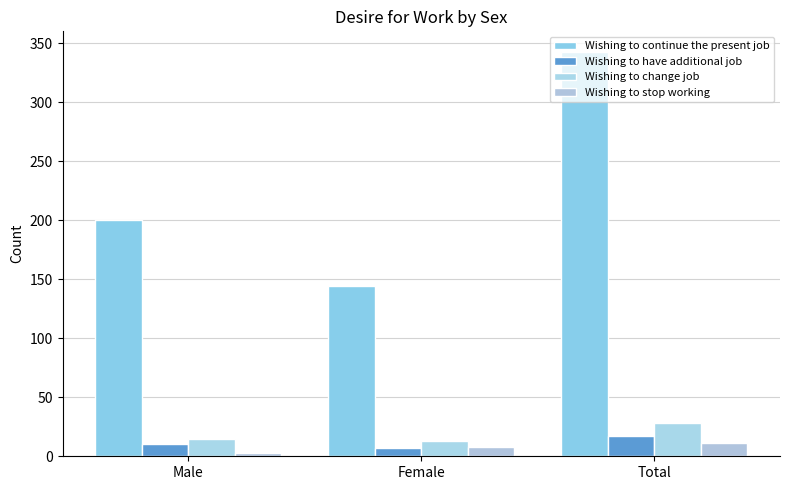

Between Male and Total, which is larger?

Total